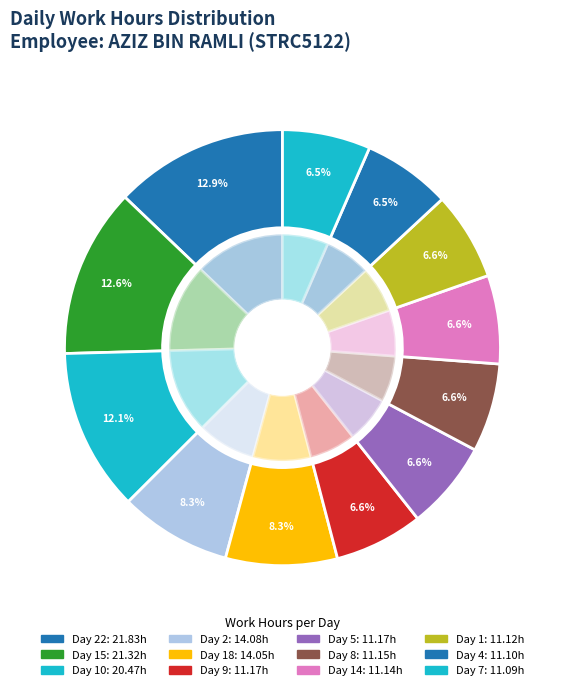

True or false: Fri accounts for 18% of the total.

False